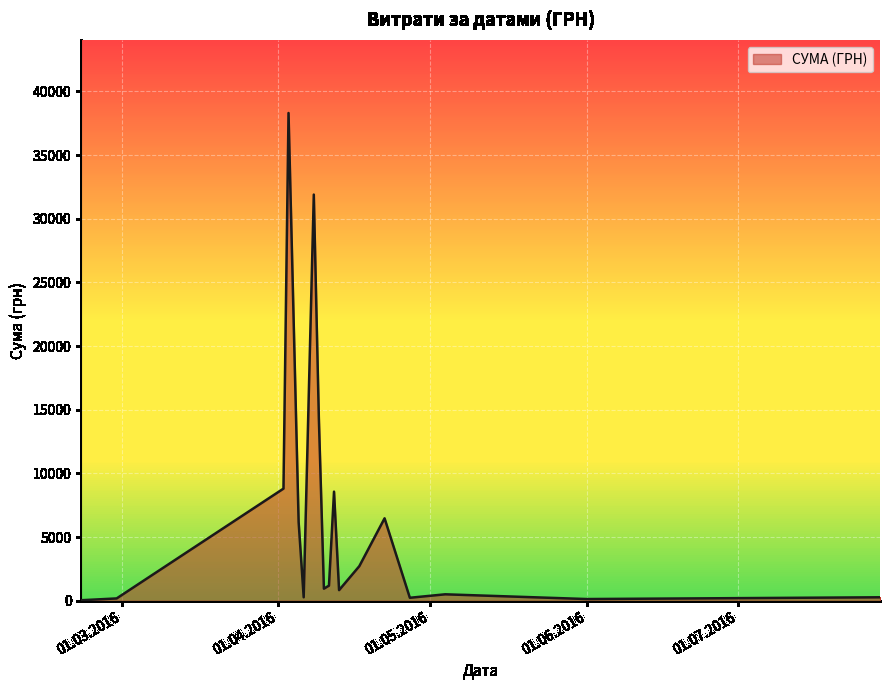

What is the greatest value displayed?

38303.0